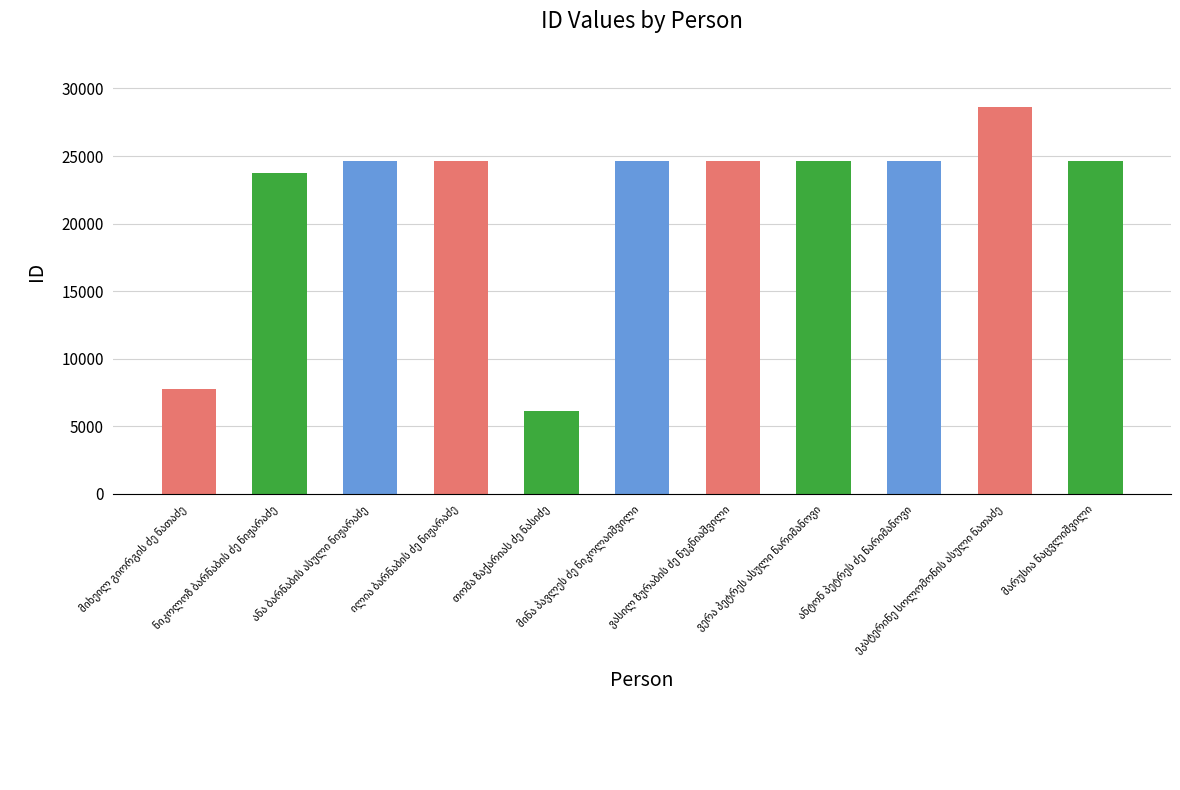

What is the difference between the maximum and minimum values?

22522